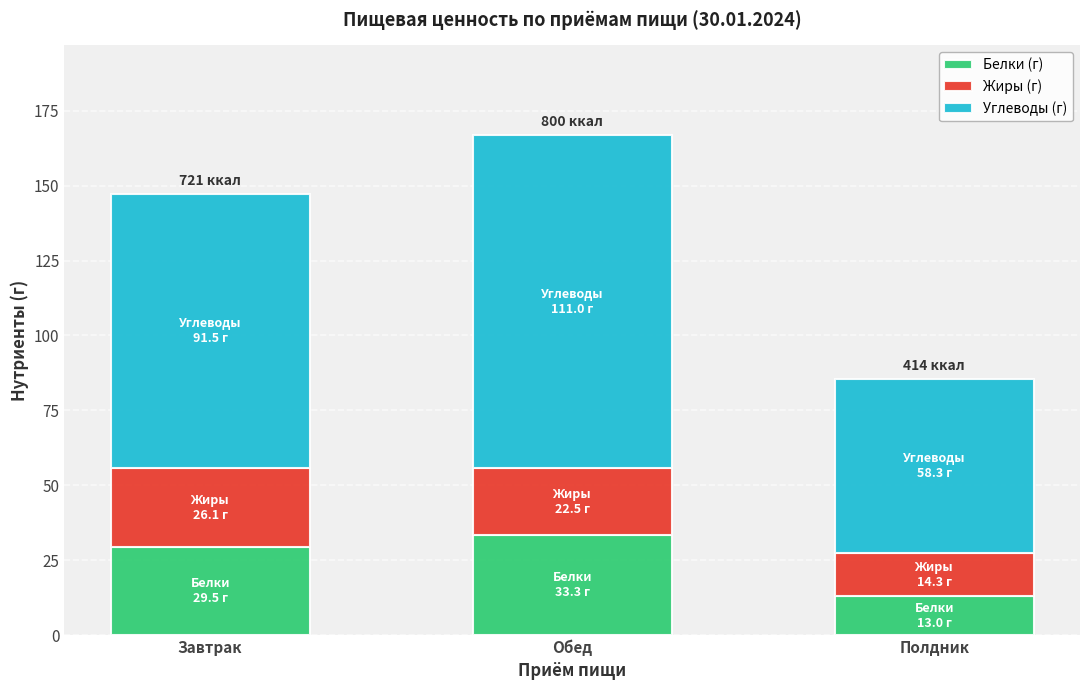

What is the lowest value of the Белки (г) series?

13.0